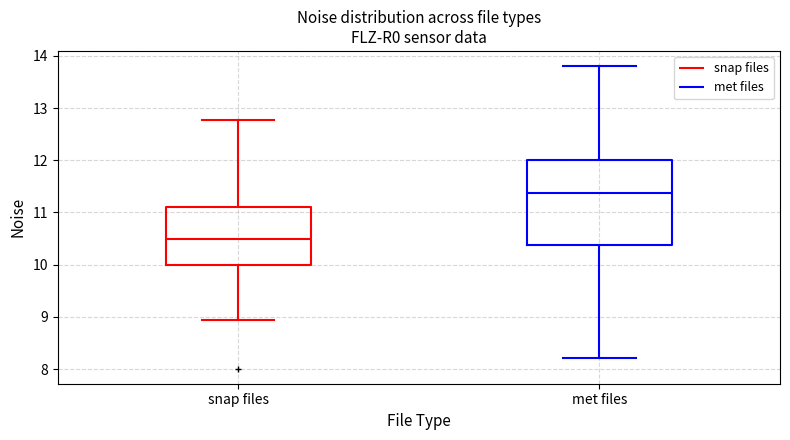

Reading left to right, transcribe this box plot: for each box, give where its median line is, the range the box spans, and where its two whiskers end, as read against the y-axis. The values are not printed on the chart, so give them approximately, as read against the axis.

snap files: median 10.5, box 10.0 to 11.1, whiskers 8.9 to 12.8
met files: median 11.4, box 10.4 to 12.0, whiskers 8.2 to 13.8